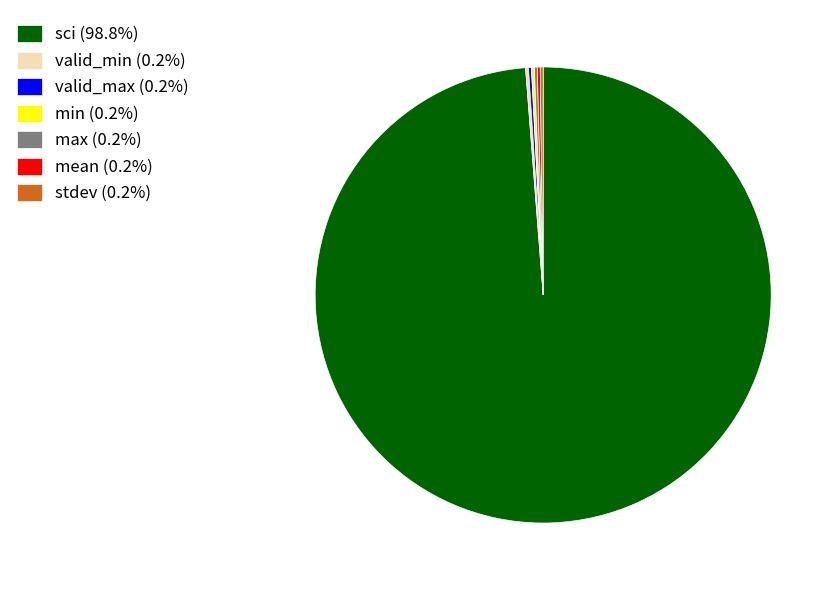

Is there a majority slice in this chart?

Yes